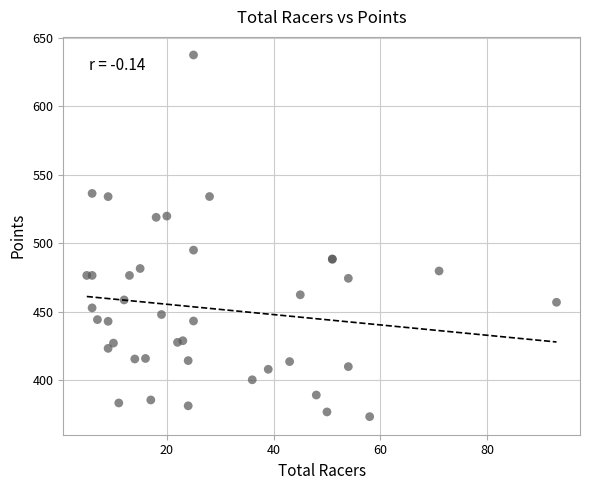

What Y value in the scatter plot is closest to 505?

495.0